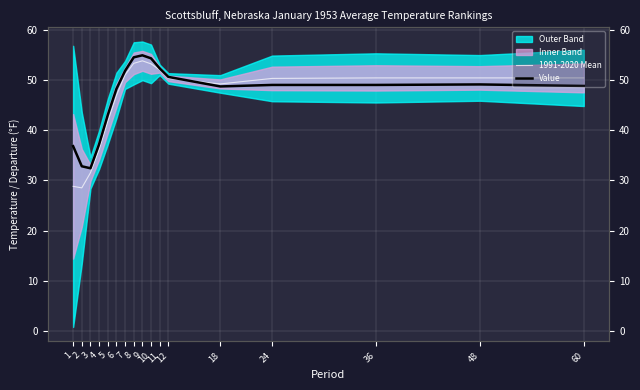

At which category does 1991-2020 Mean reach its first local peak?

9